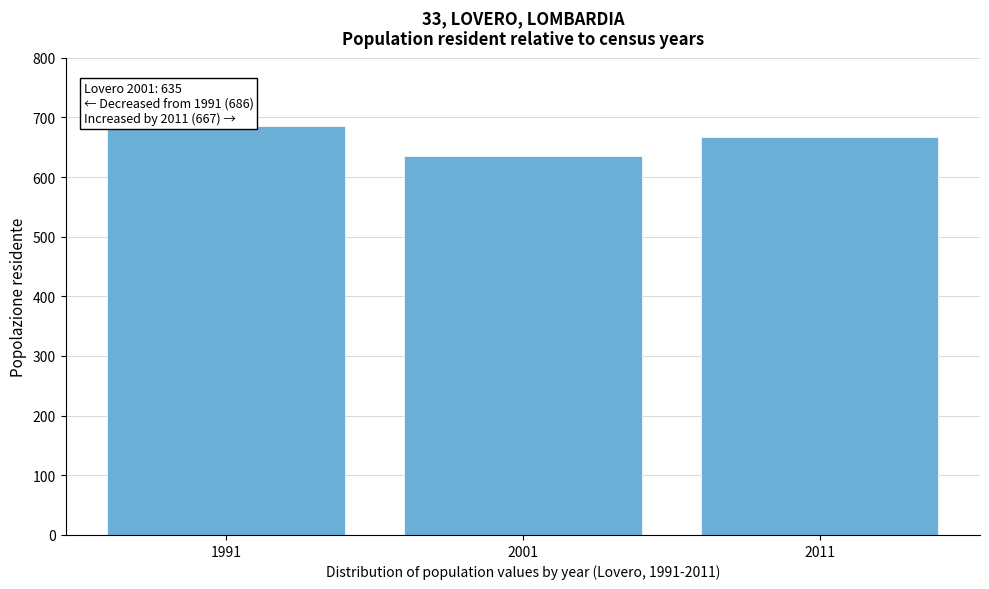

Reading left to right, transcribe all the data shown in this chart.

686	635	667